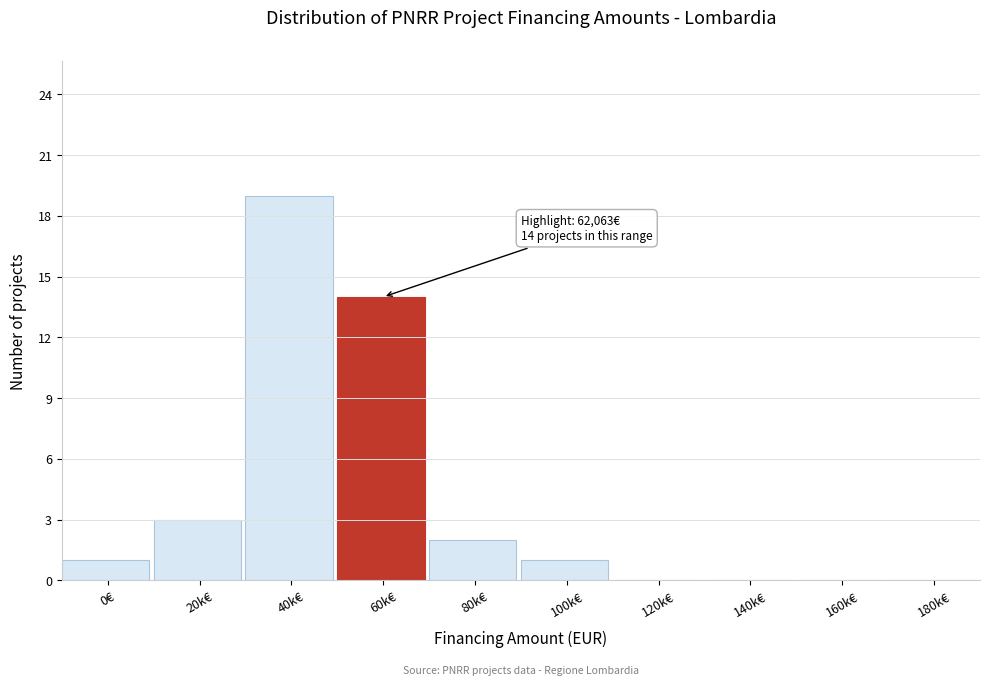

Reading left to right, what are all the values shown in this chart?

0€=1	20k€=3	40k€=19	60k€=14	80k€=2	100k€=1	120k€=0	140k€=0	160k€=0	180k€=0